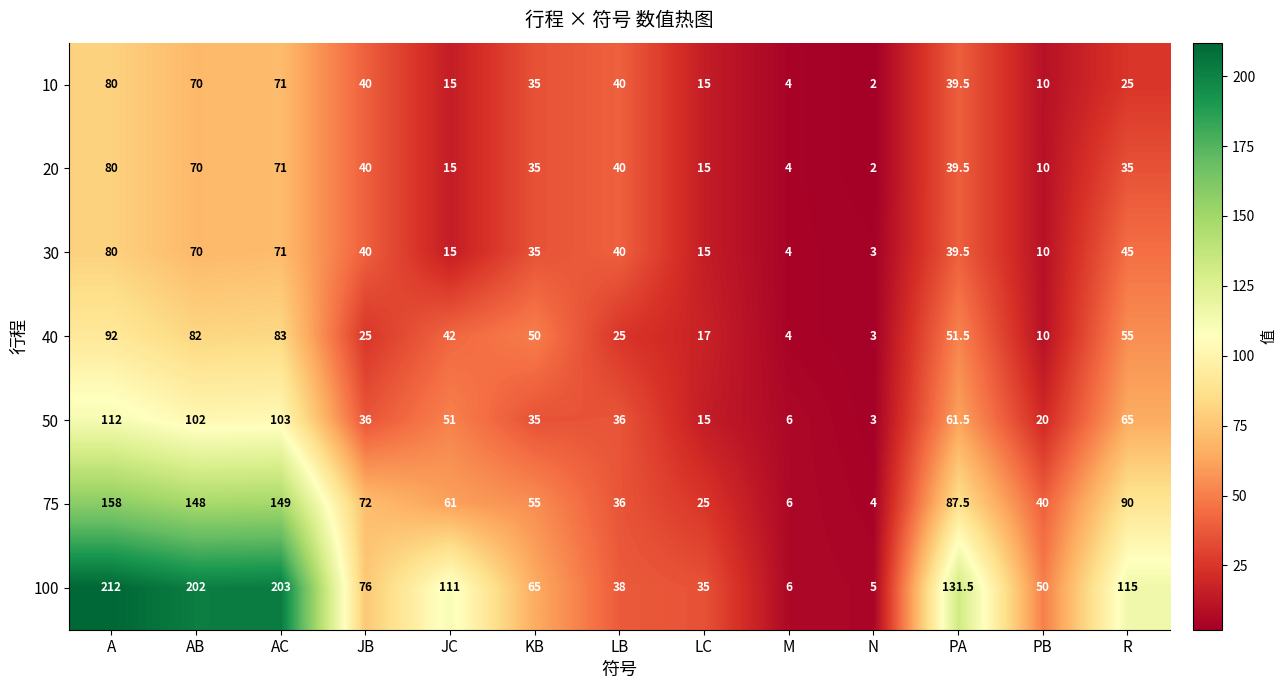

Where does the 40 series first go above 42?

A